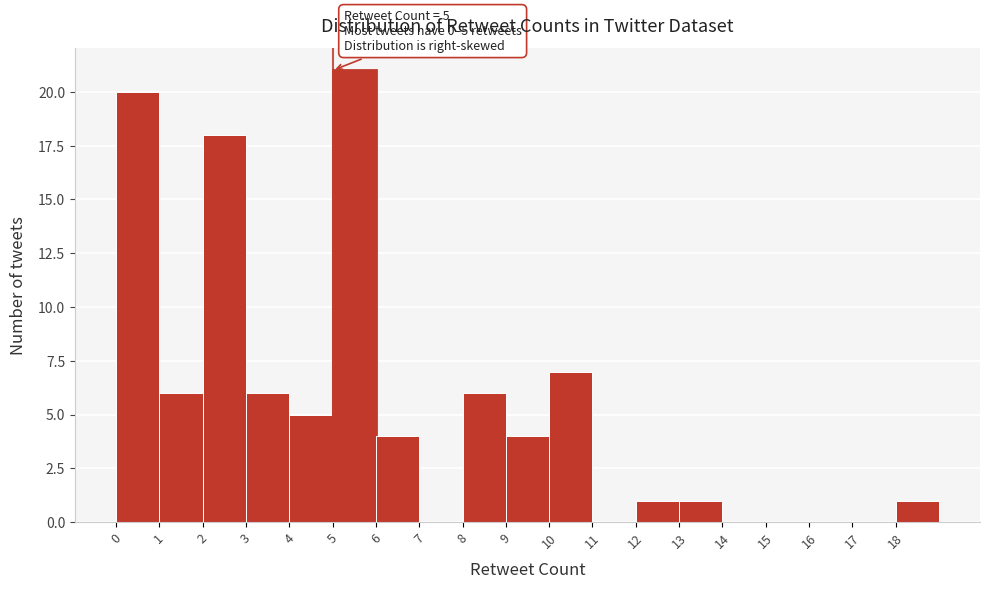

Which range on the x-axis has the tallest bar?

5 to 6